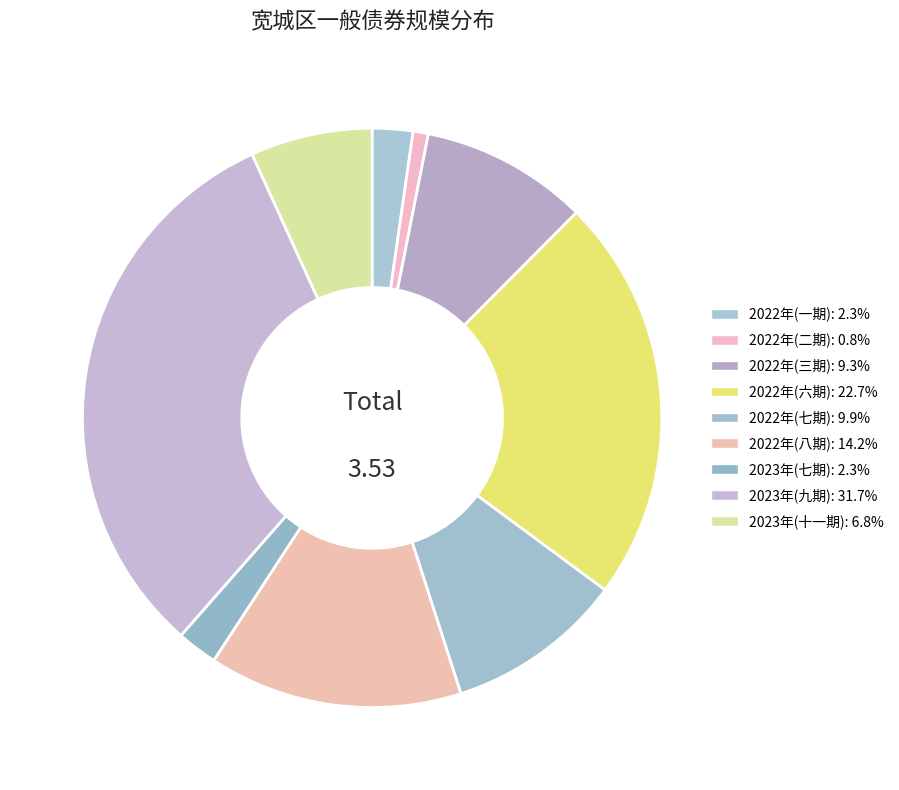

To the nearest percent, what is the average slice percentage?

11%